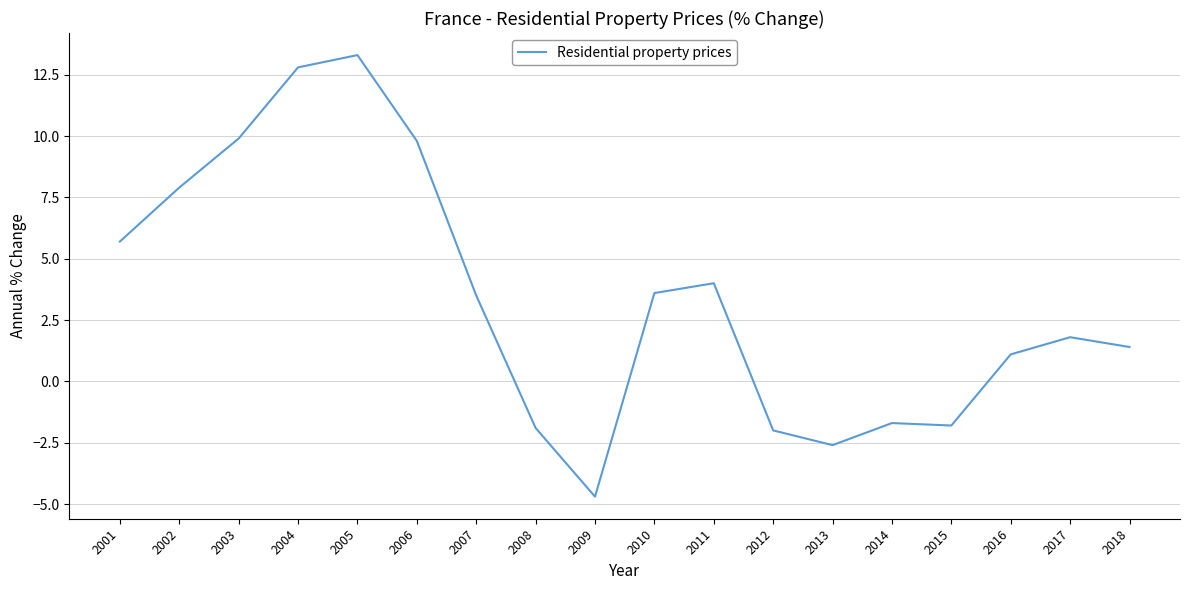

What is the difference between the values at 2010 and 2012?

5.6